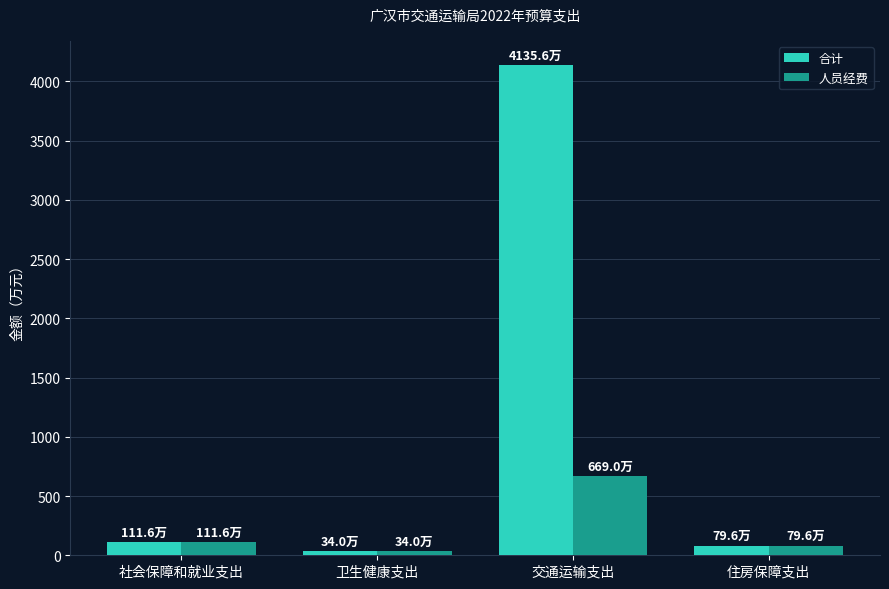

The value of 人员经费 at 住房保障支出 is 79.6. True or false?

True